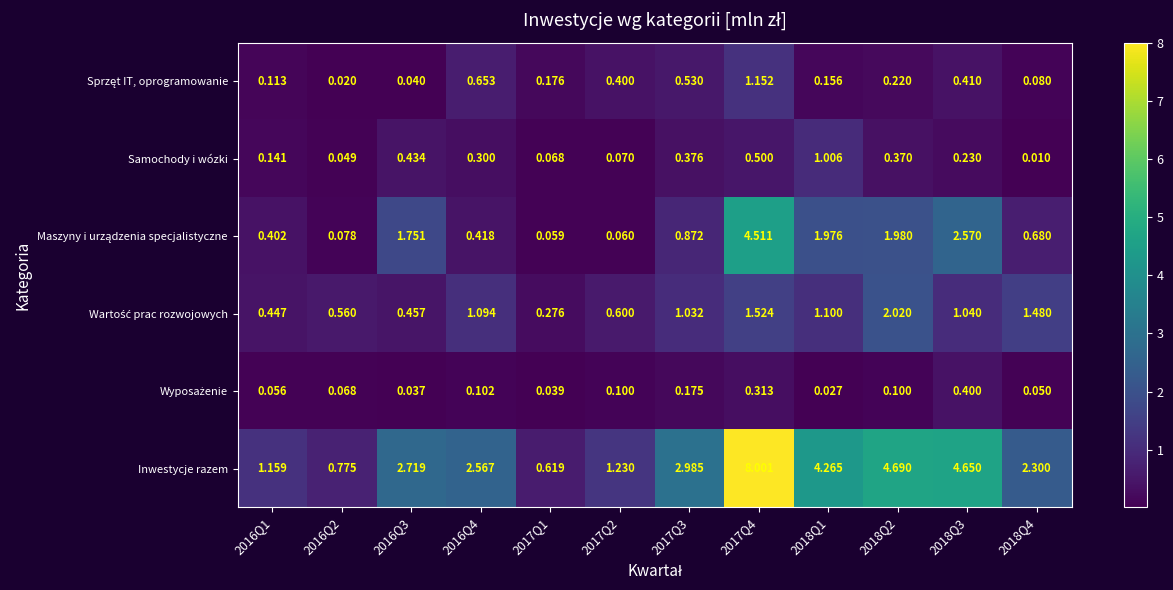

Count the number of data series in this chart.

6